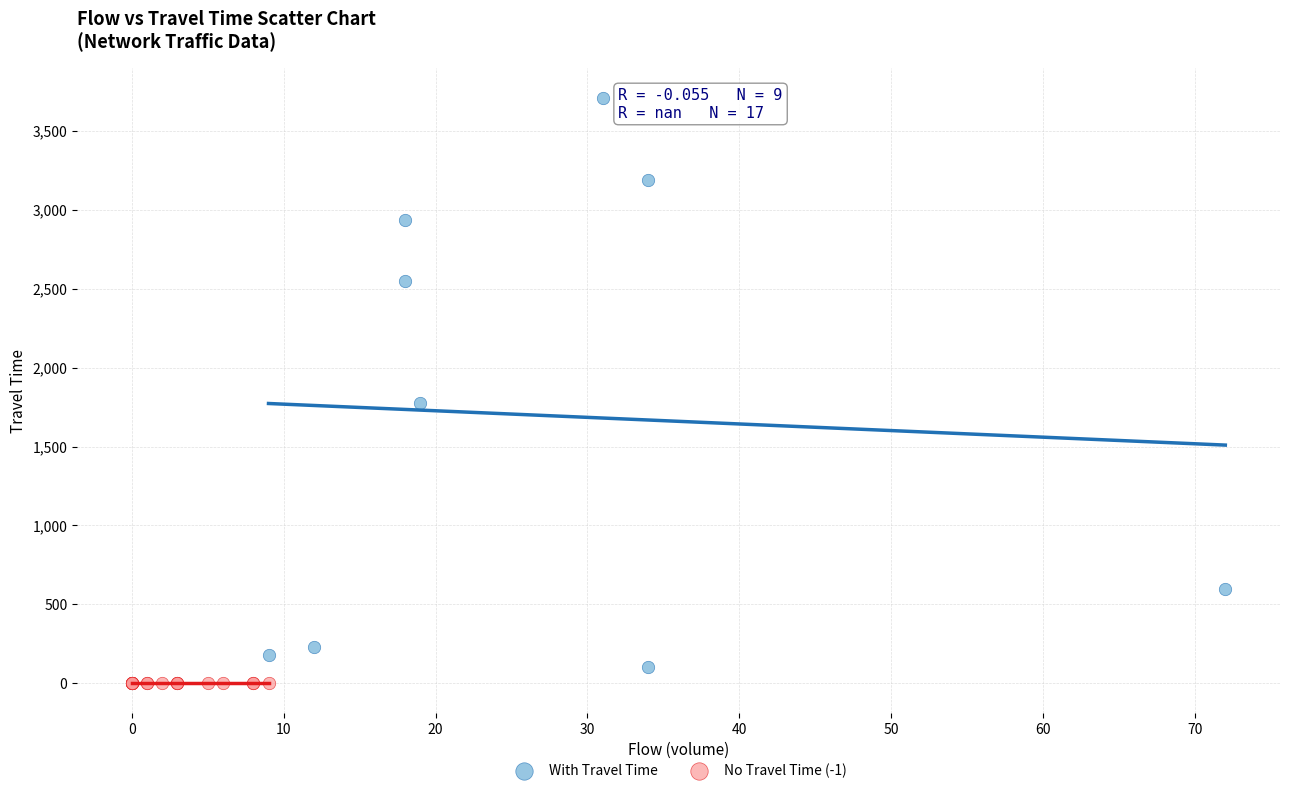

What are all the series names shown in the legend?

With Travel Time, No Travel Time (-1)